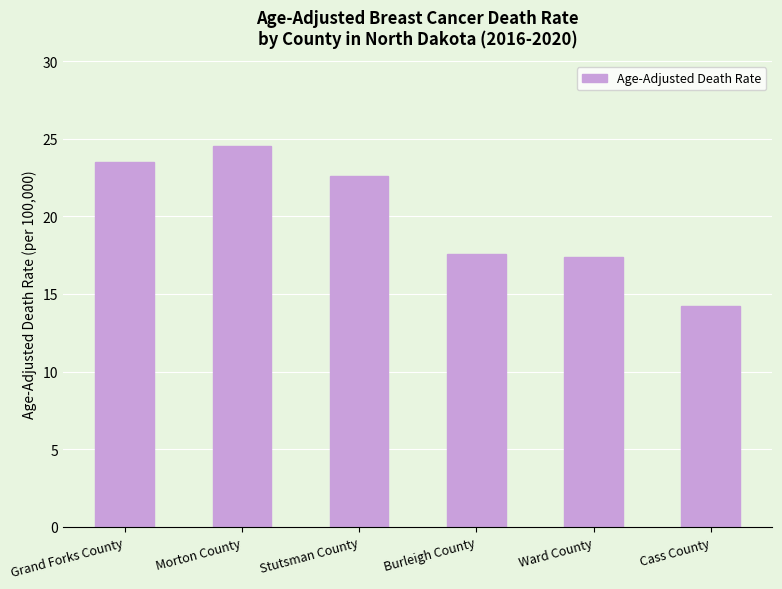

What is the change in value from Grand Forks County to Morton County?

+1.0